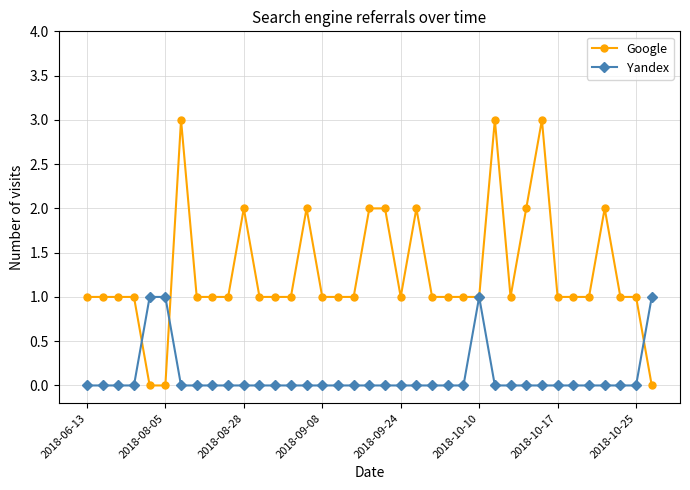

List the series in order of their overall mean, highest first.

Google, Yandex